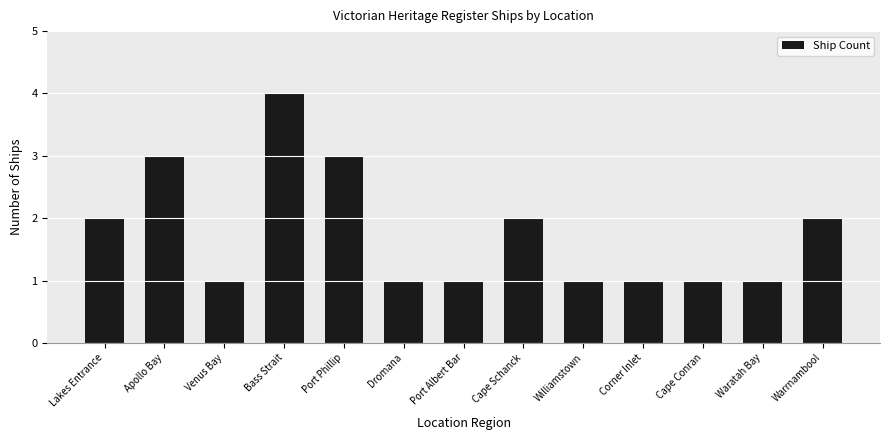

Reading left to right, extract all data points from this chart.

2	3	1	4	3	1	1	2	1	1	1	1	2